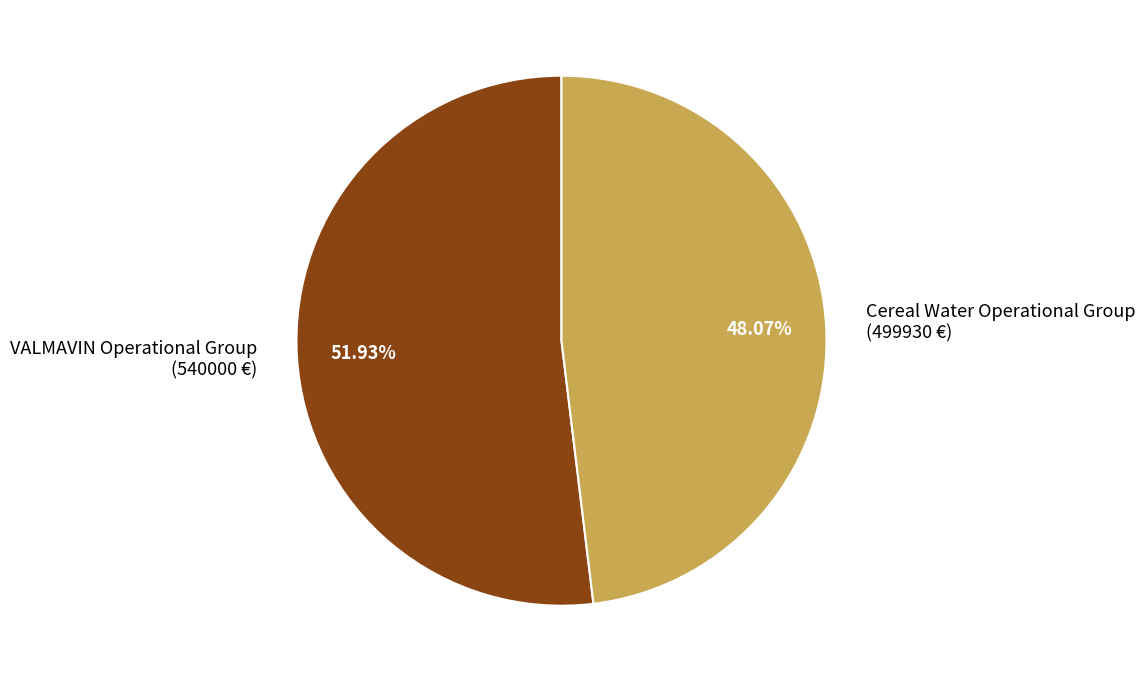

Approximately how many times larger is the value at VALMAVIN Operational Group compared to Cereal Water Operational Group?

1.1